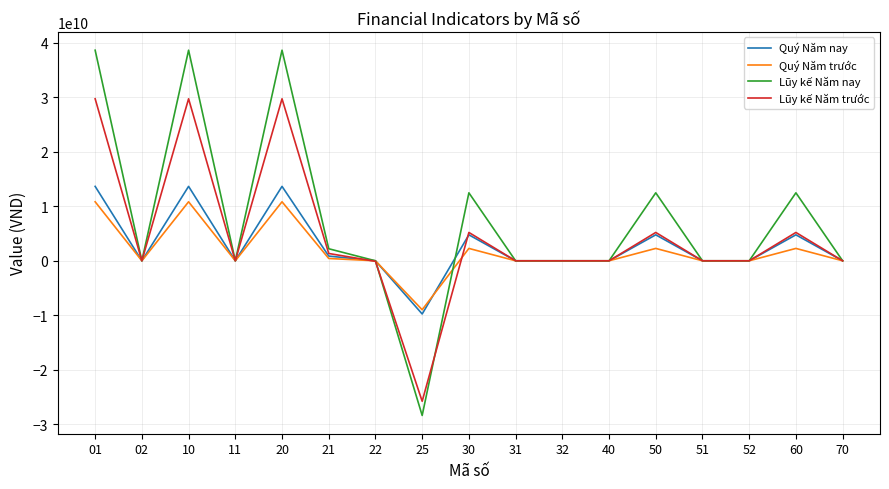

List the series in order of their overall mean, highest first.

Lũy kế Năm nay, Lũy kế Năm trước, Quý Năm nay, Quý Năm trước